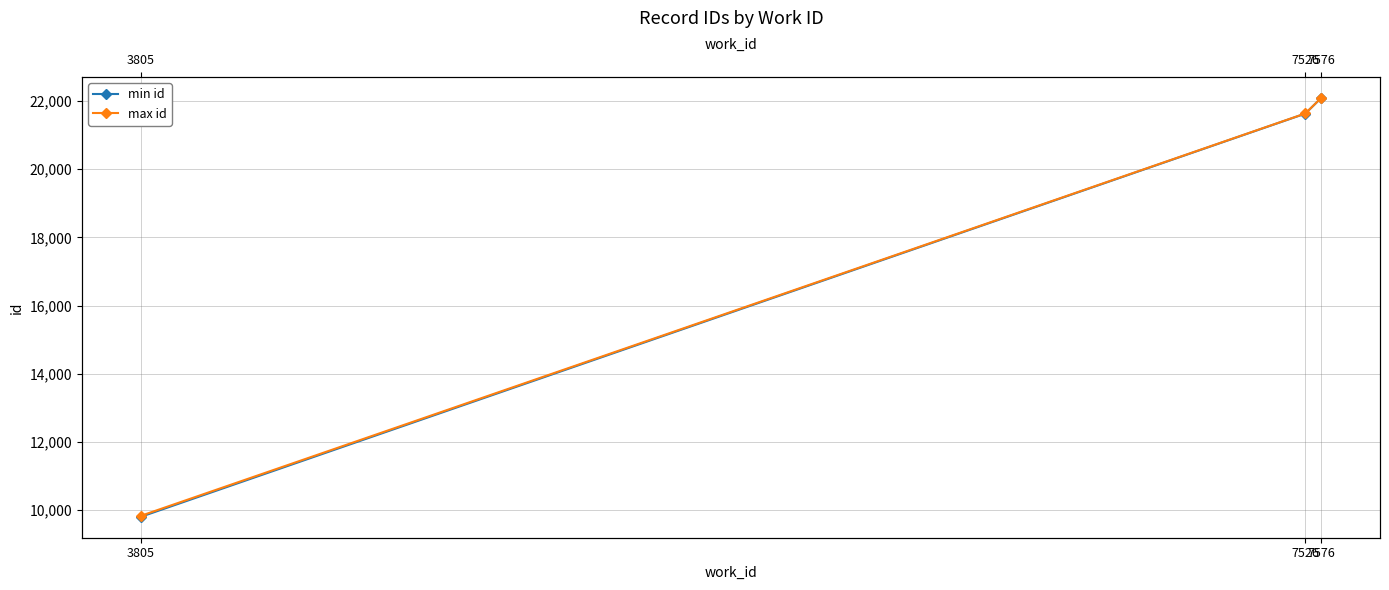

Reading left to right, list all the values displayed in this chart.

min id: 3805=9802	7526=21632	7576=22086
max id: 3805=9831	7526=21636	7576=22087